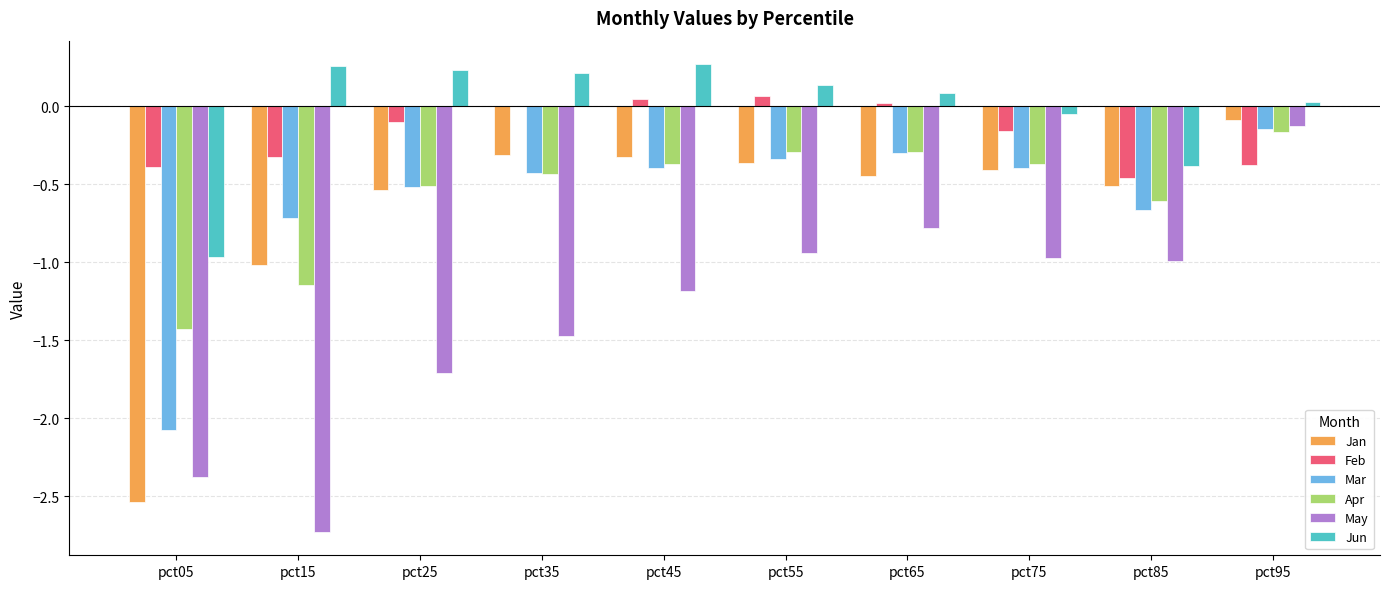

What is the total value across all series at pct05?

-9.8